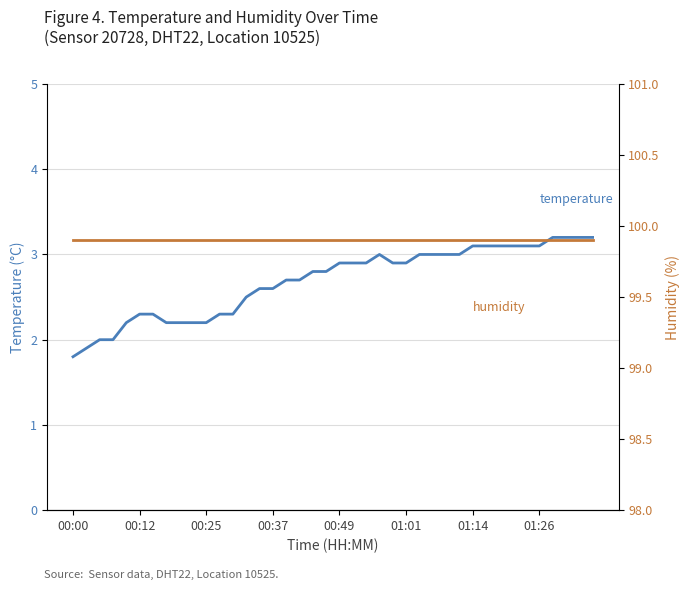

Is it true that humidity equals 134.2 at 01:14?

False